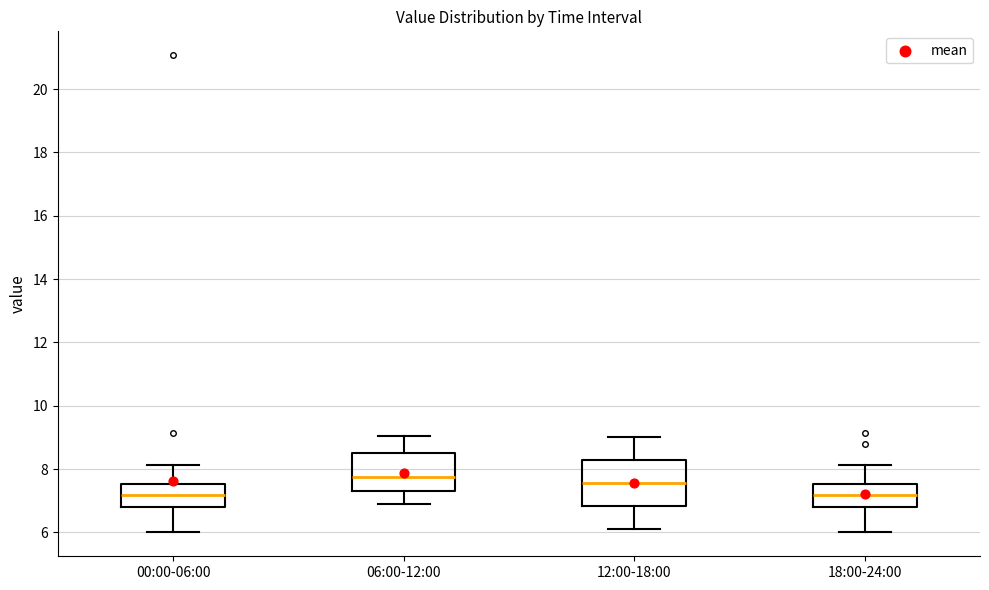

Reading left to right, transcribe this box plot: for each box, give where its median line is, the range the box spans, and where its two whiskers end, as read against the y-axis. The values are not printed on the chart, so give them approximately, as read against the axis.

00:00-06:00: median 7.2, box 6.8 to 7.6, whiskers 6.0 to 8.2
06:00-12:00: median 7.8, box 7.4 to 8.4, whiskers 7.0 to 9.0
12:00-18:00: median 7.6, box 6.8 to 8.2, whiskers 6.2 to 9.0
18:00-24:00: median 7.2, box 6.8 to 7.6, whiskers 6.0 to 8.2